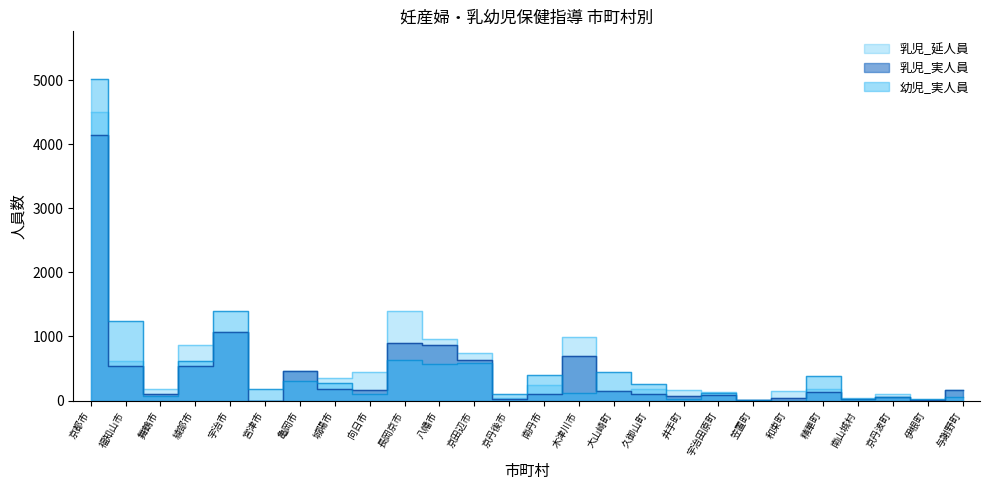

What is the difference between the 乳児_延人員 values at 京丹後市 and 福知山市?

582